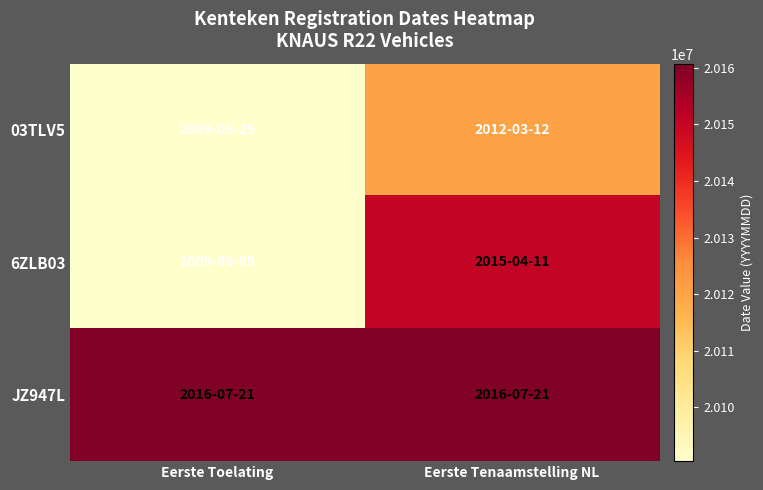

What is the total value across all series at Eerste Tenaamstelling NL?

60431444